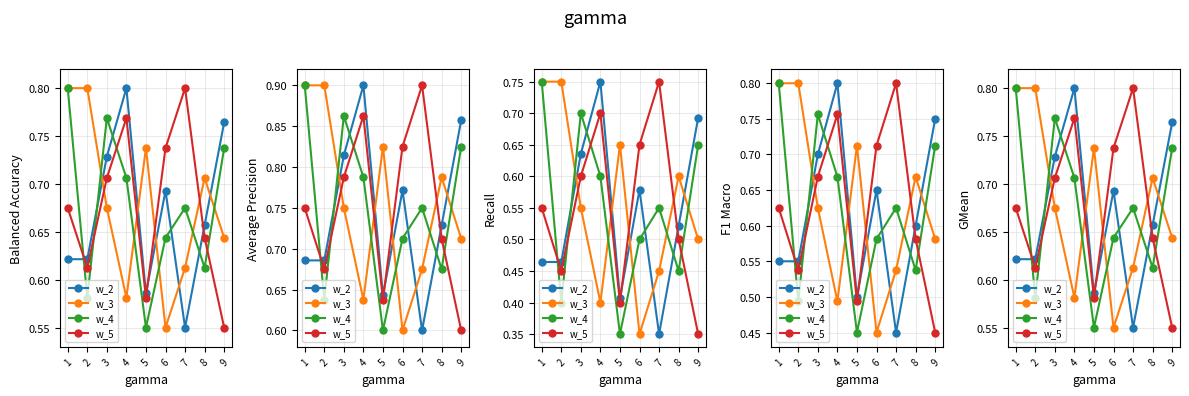

At which category does the chart reach its minimum across all series?

7